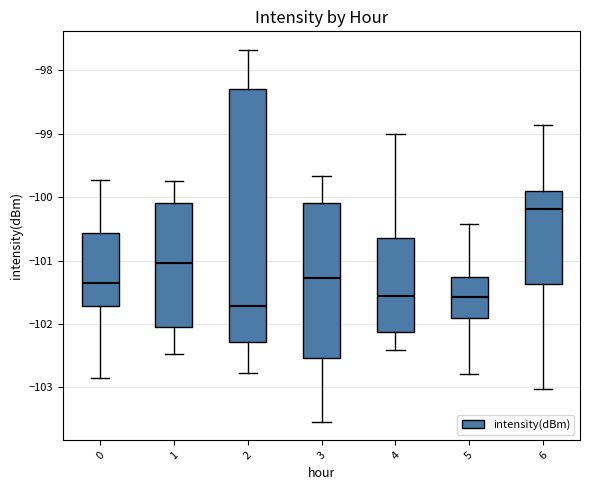

Which box is the tallest, from its lower edge to its upper edge?

2